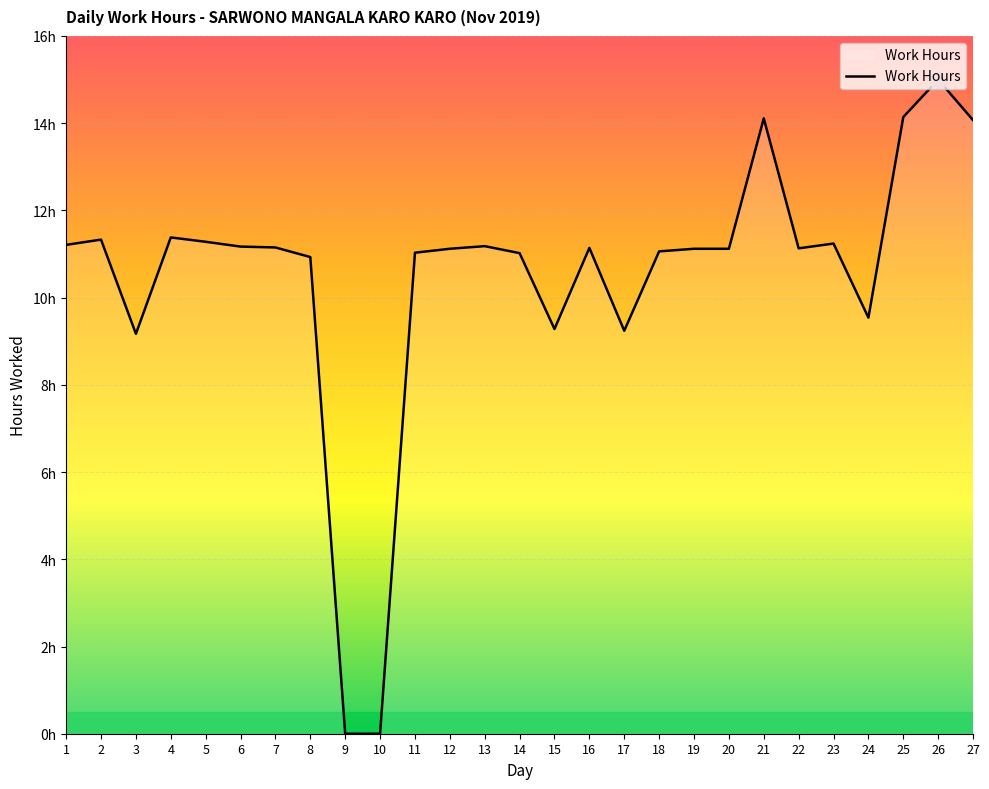

What is the average value?

10.5